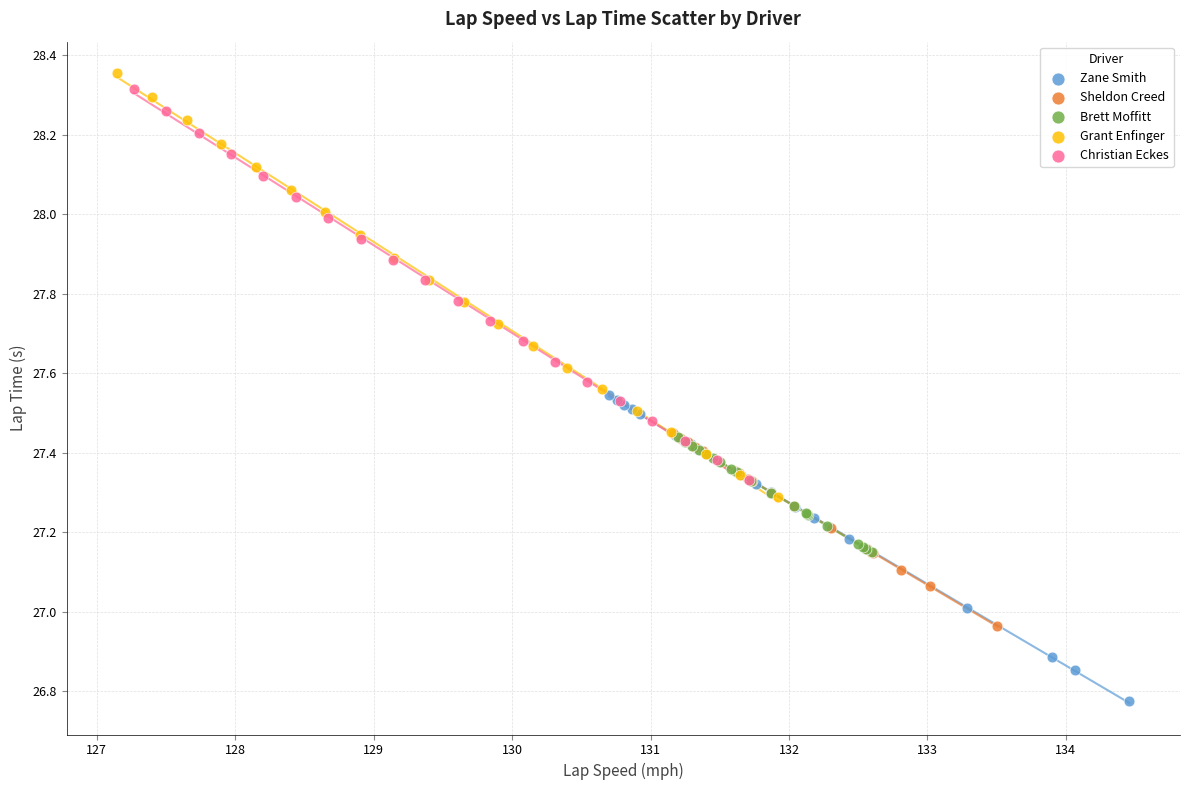

Which series contains the lowest Y value?

Zane Smith